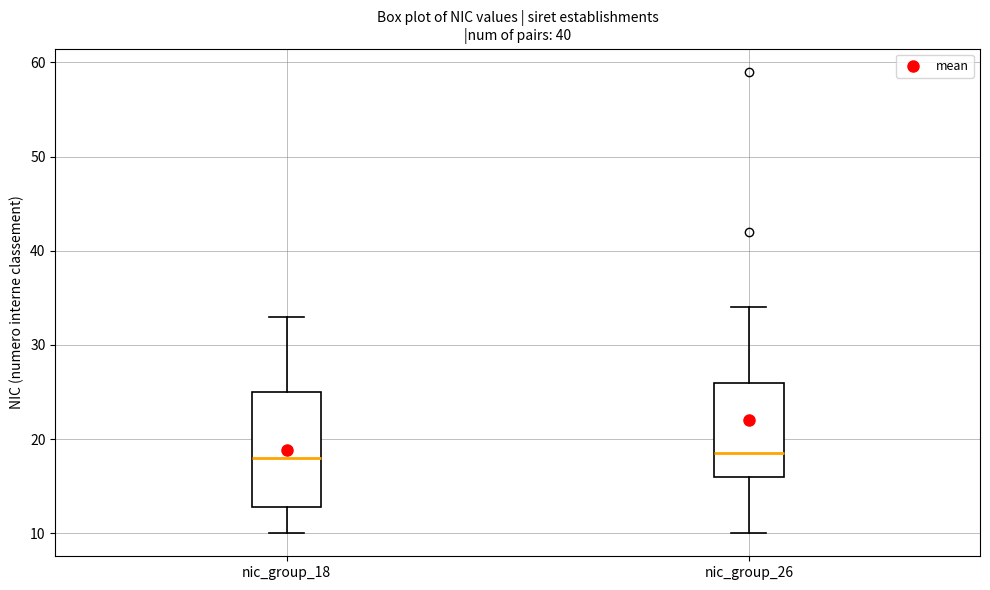

Reading left to right, read every box against the y-axis: the position of its median line, the range the box covers, and the ends of its whiskers. The values are not printed on the chart, so give them approximately, as read against the axis.

nic_group_18: median 18, box 13 to 25, whiskers 10 to 33
nic_group_26: median 19, box 16 to 26, whiskers 10 to 34